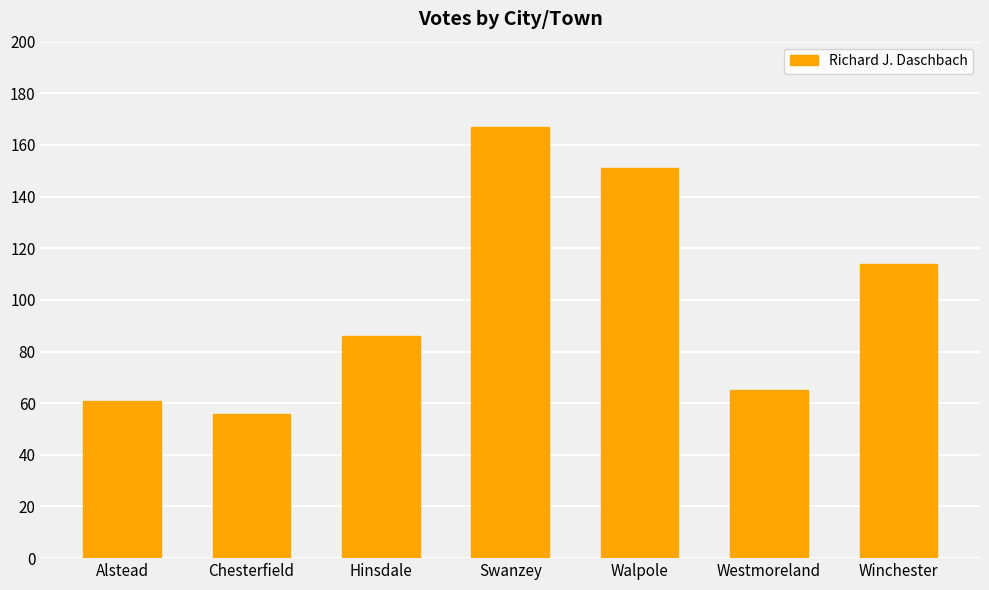

What is the change in value from Hinsdale to Walpole?

+65